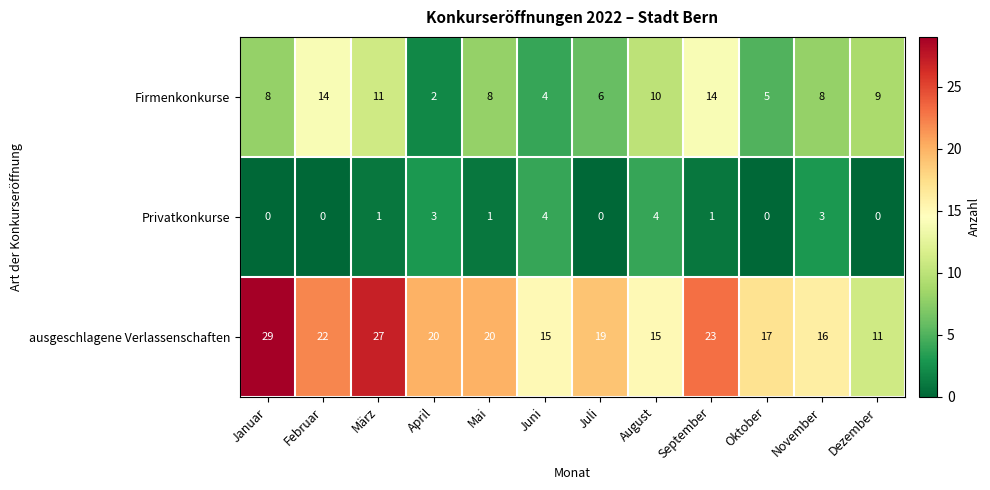

Is the value of Privatkonkurse at September greater than the value of ausgeschlagene Verlassenschaften at Oktober?

No